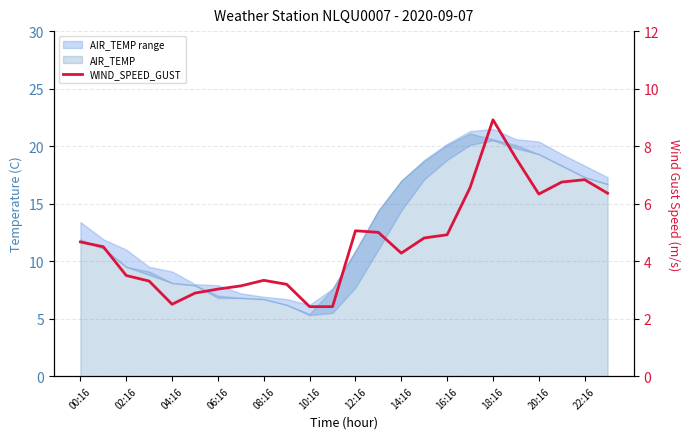

What is the average value?

4.7